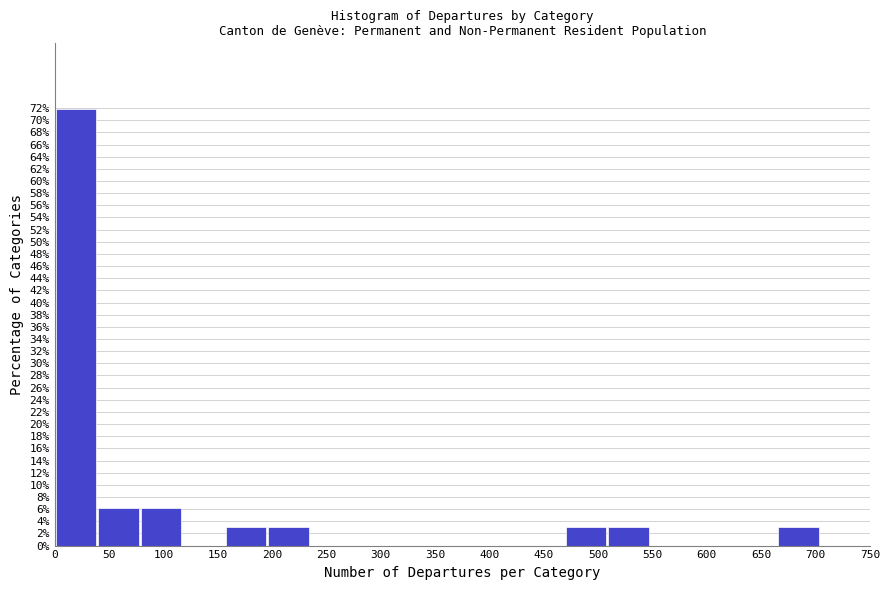

How tall is the bar that spans 80 to 115 on the x-axis? Neither the bar edges nor the heights are printed on the chart, so give them approximately, as read against the axes.

6.2